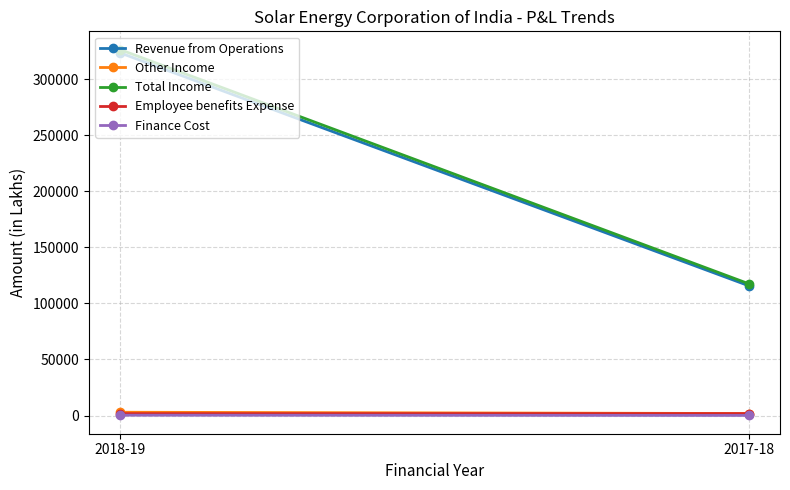

What position from the left is 2017-18?

2